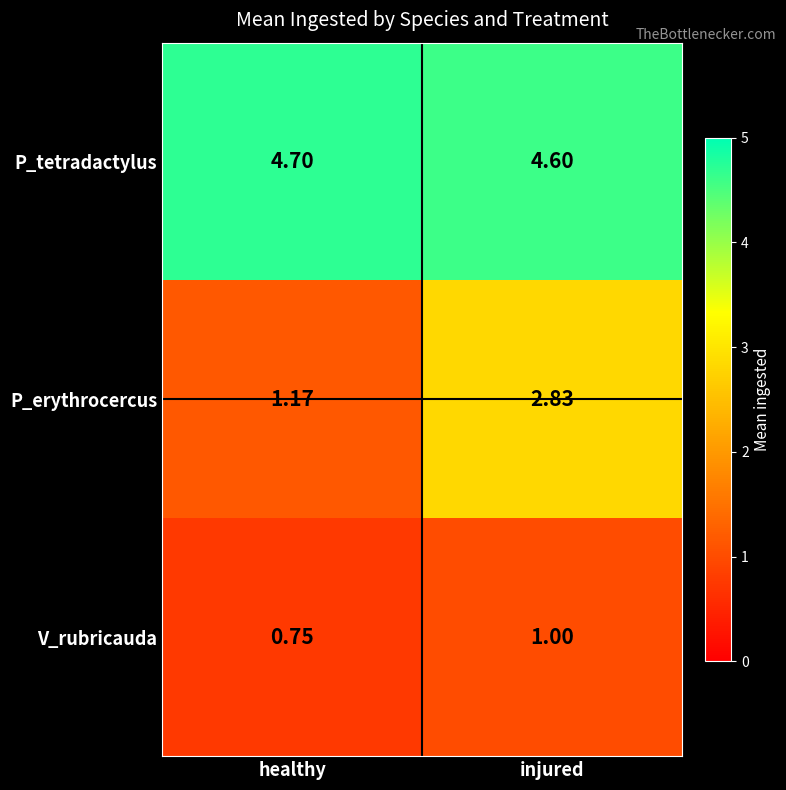

Rank the series at healthy from highest to lowest value.

P_tetradactylus, P_erythrocercus, V_rubricauda